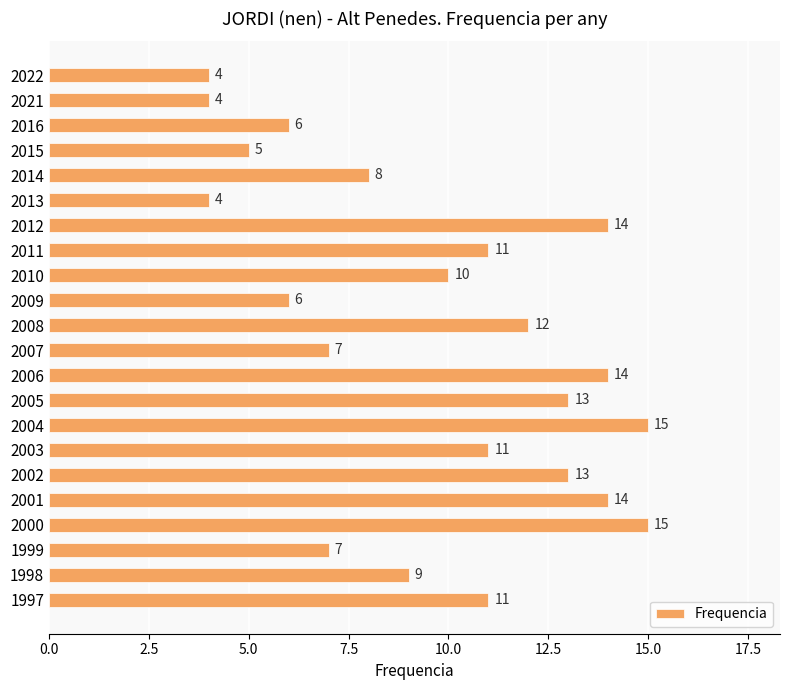

Reading bottom to top, list all the values displayed in this chart.

1997=11	1998=9	1999=7	2000=15	2001=14	2002=13	2003=11	2004=15	2005=13	2006=14	2007=7	2008=12	2009=6	2010=10	2011=11	2012=14	2013=4	2014=8	2015=5	2016=6	2021=4	2022=4